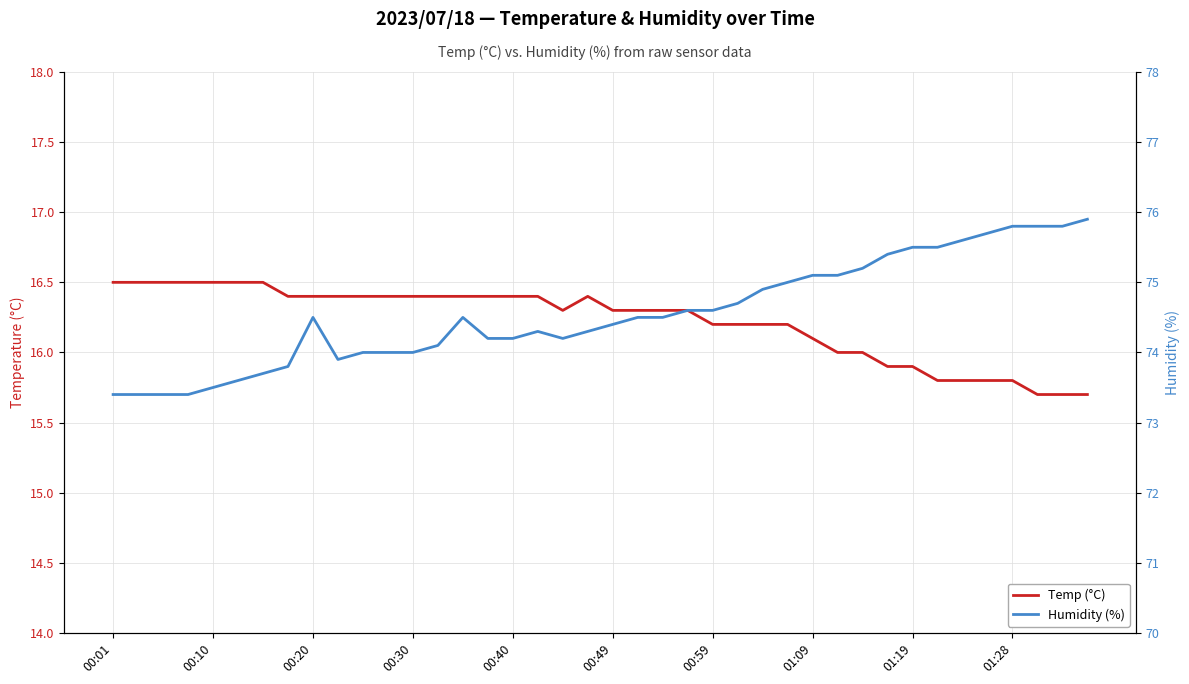

How many interior local peaks does the Temp (°C) series have?

1